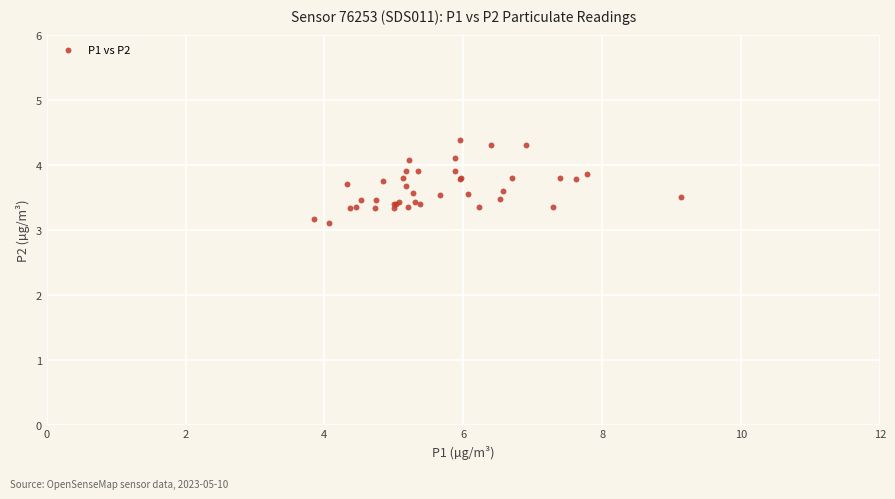

What Y value in the scatter plot is closest to 3?

3.1